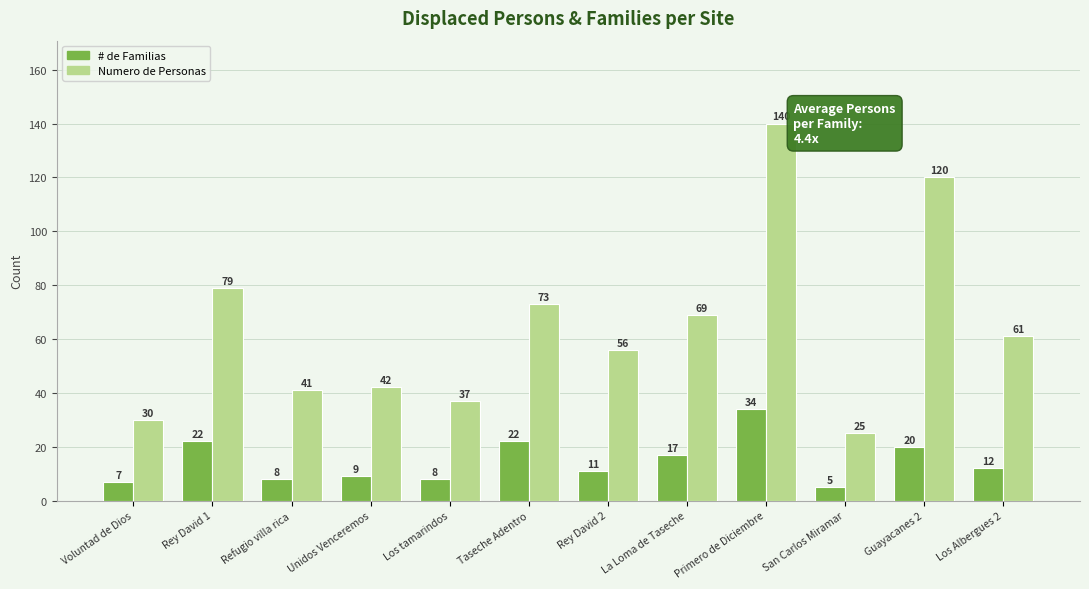

How many data points does each series have?

12